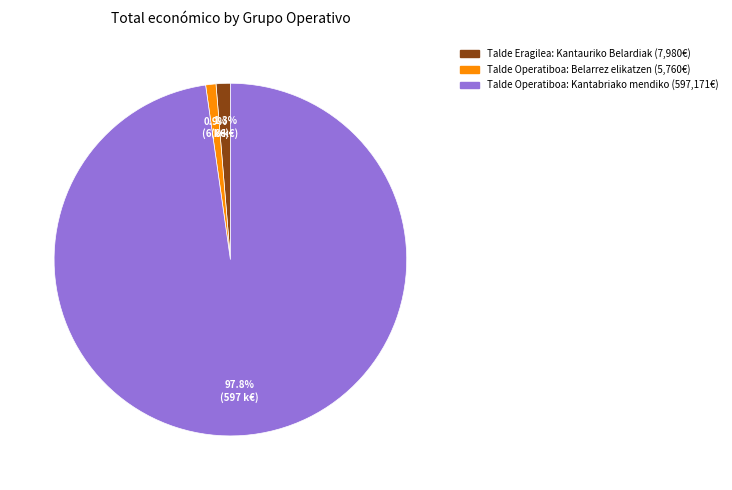

Which category accounts for the majority?

Talde Operatiboa: Kantabriako mendiko